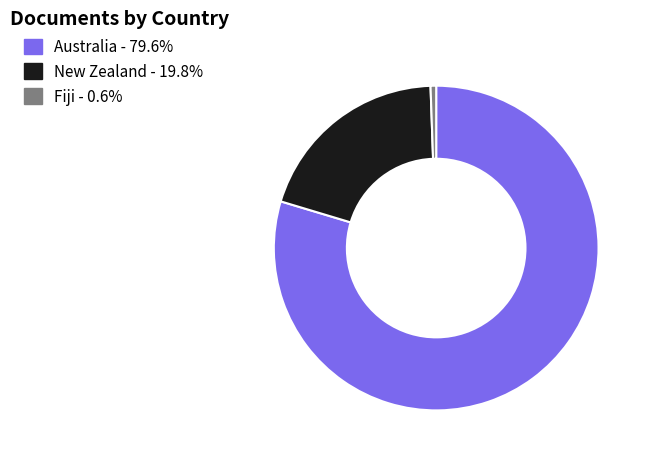

True or false: Fiji accounts for 8% of the total.

False